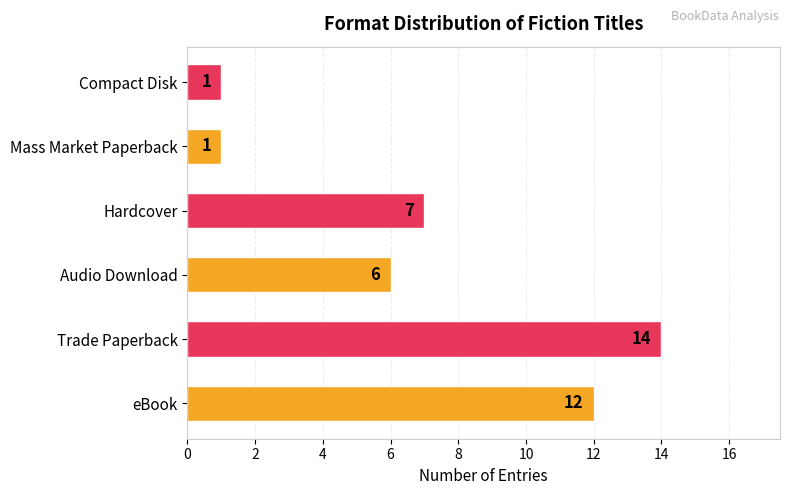

The chart shows a value of 1 at Mass Market Paperback. True or false?

True